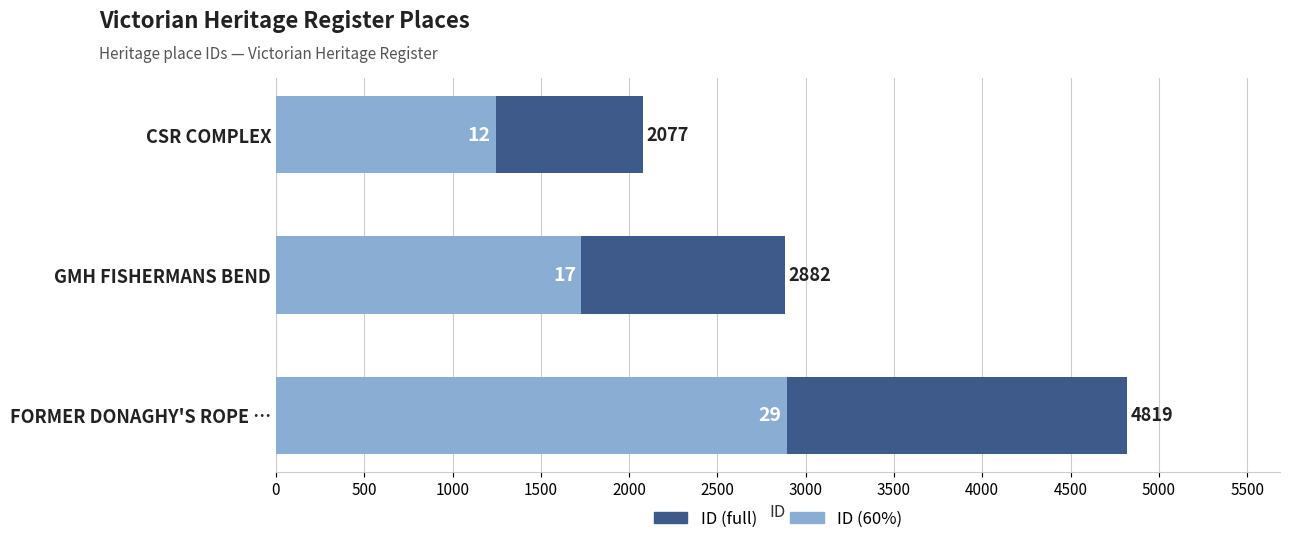

At how many categories does at least one series exceed 1652?

3